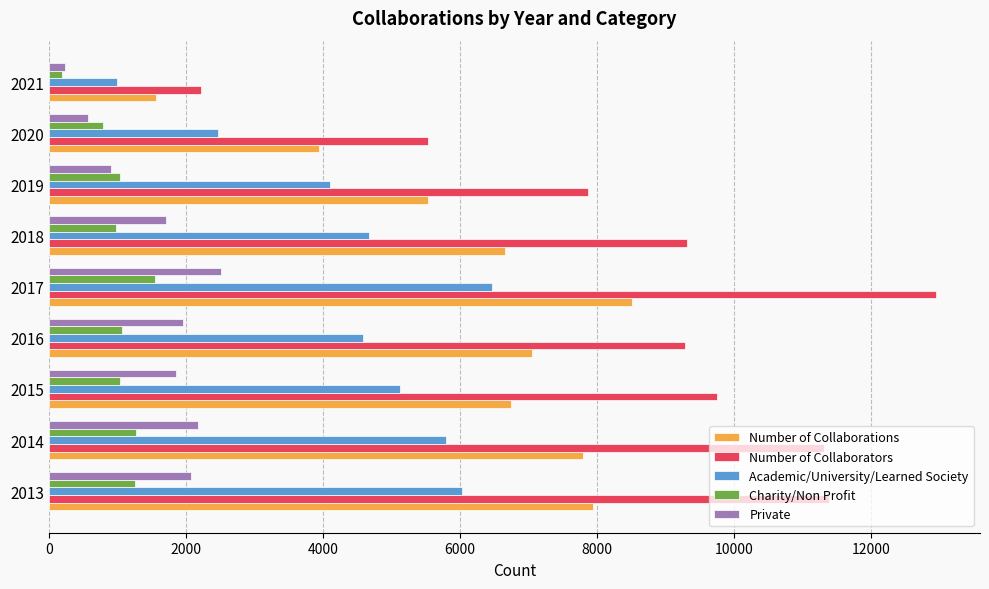

Which category has the lowest value in the Number of Collaborators series?

2021